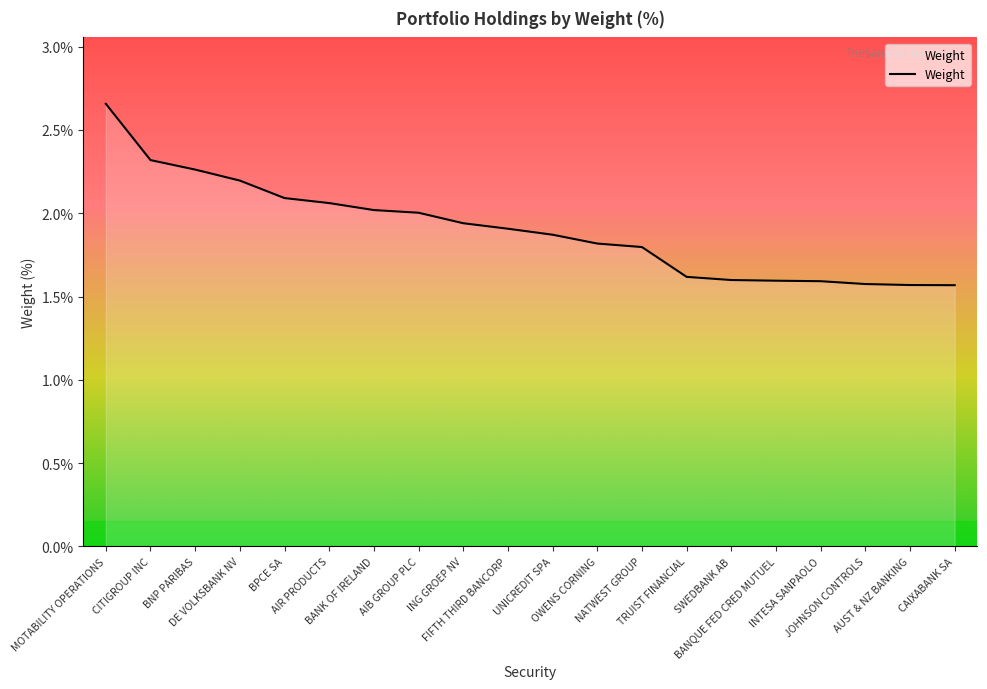

Is it true that the value at CITIGROUP INC is 2.3?

True